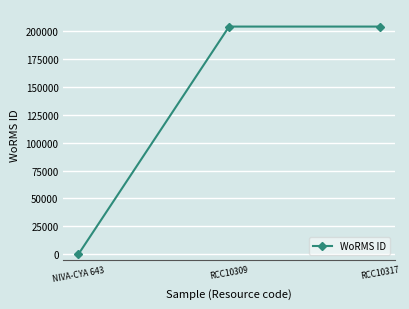

What is the difference between the maximum and minimum values?

204228